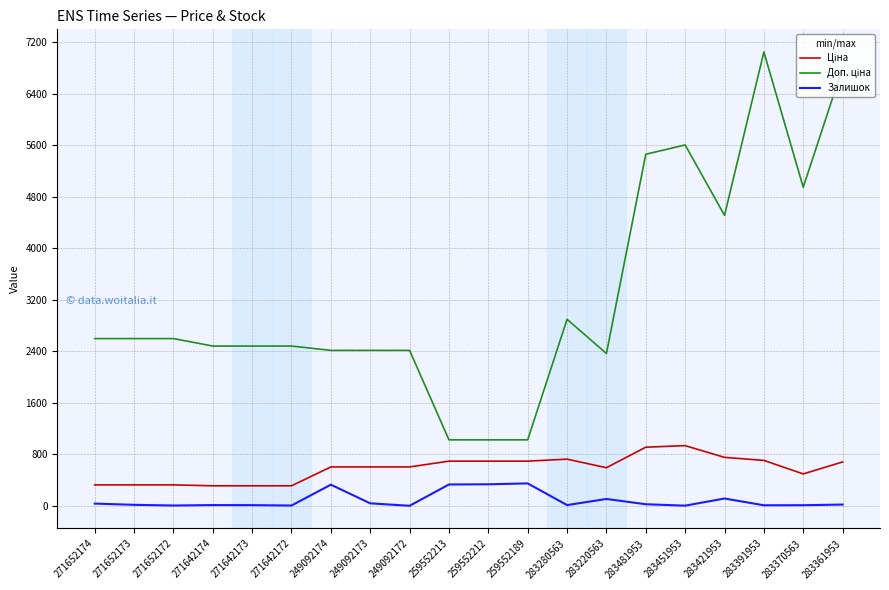

What is the maximum value shown in the chart?

7051.3